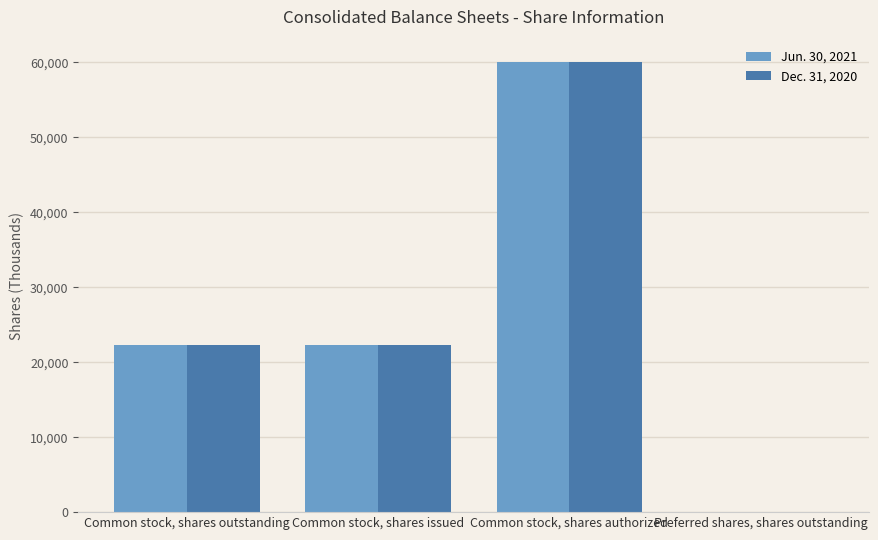

Is it true that Dec. 31, 2020 equals 41045 at Preferred shares, shares outstanding?

False